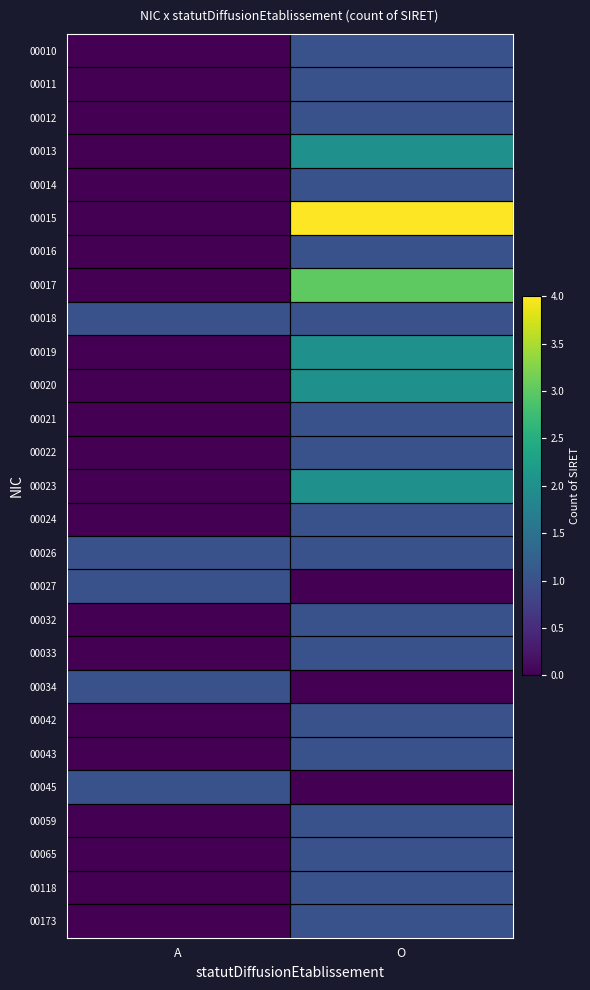

At which category is the sum across all series the highest?

O